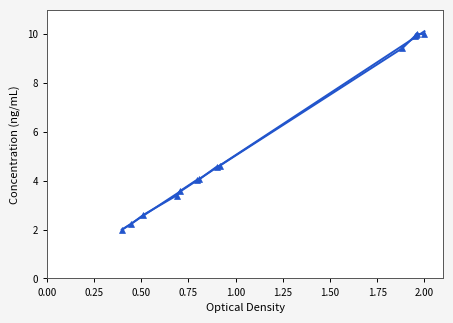

True or false: there are more than 2 points higher than both neighbors.

False